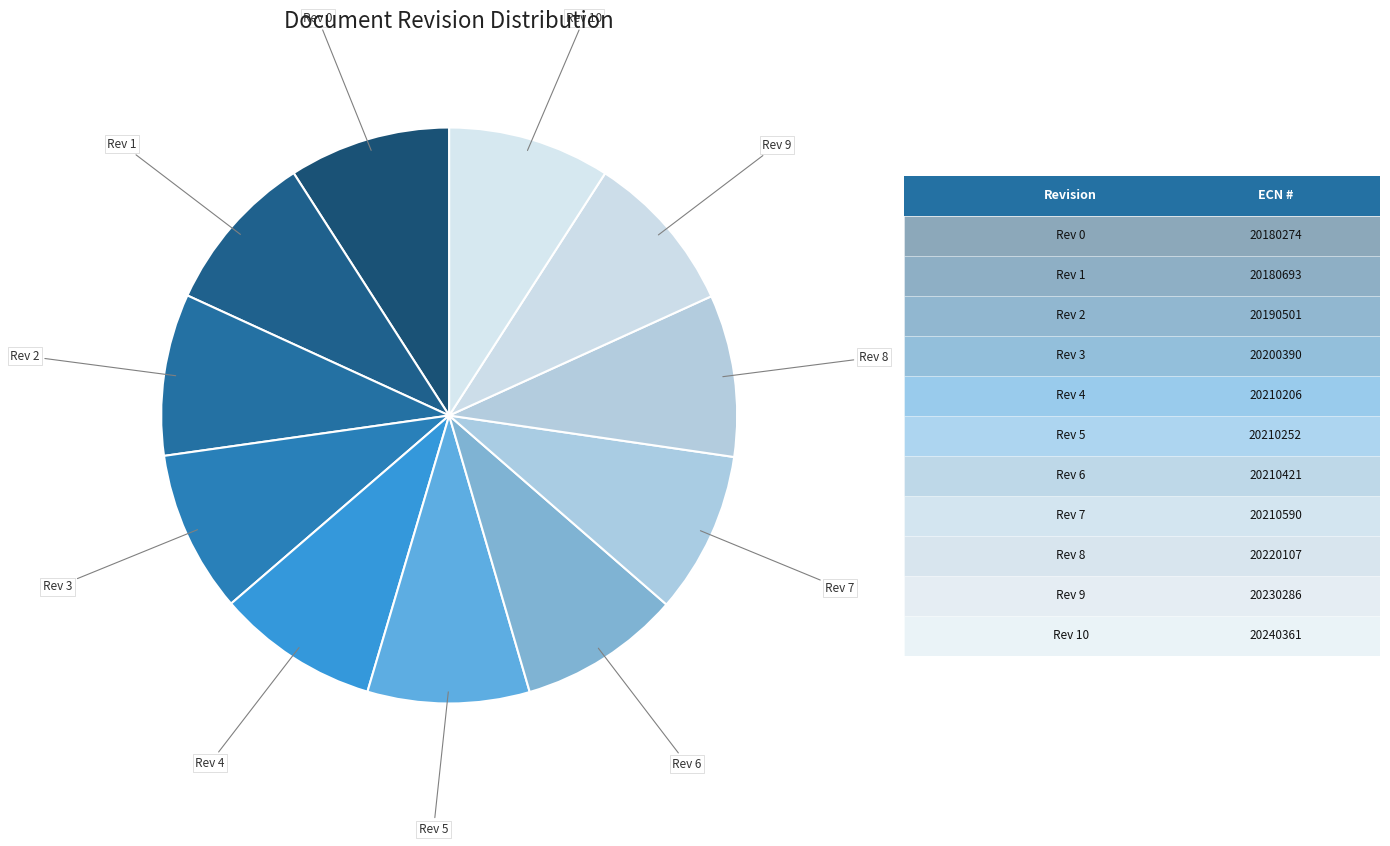

What is the largest slice in the pie chart?

ECN 20240361